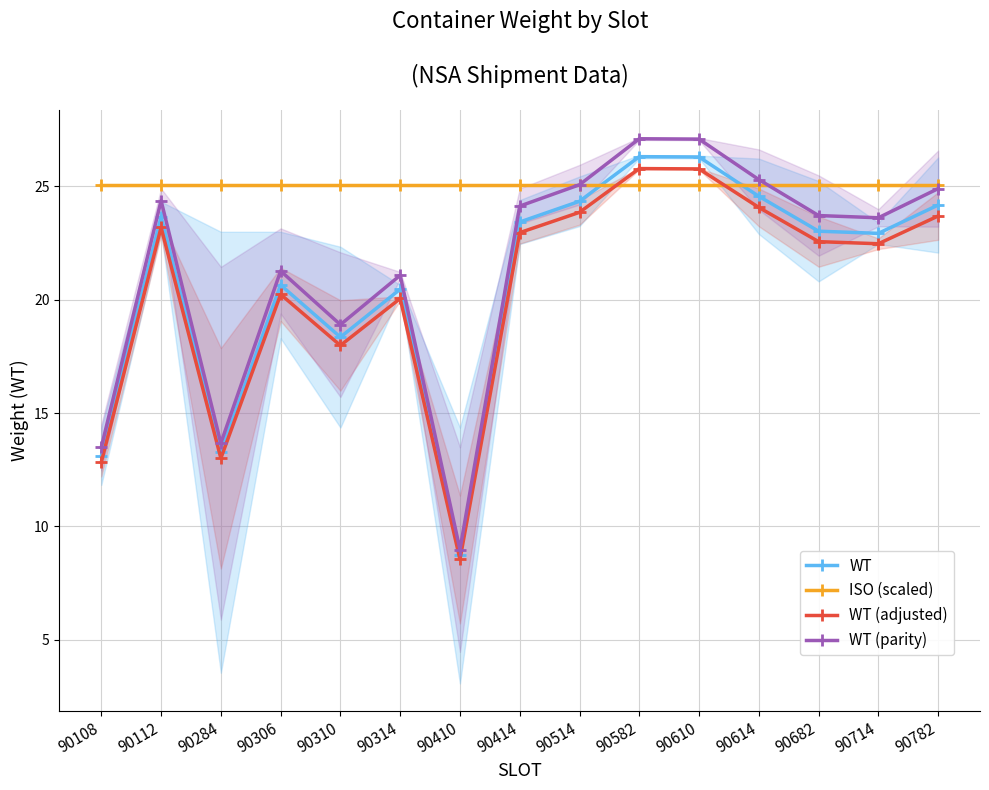

What is the difference between the highest and lowest values at 90306?

4.8